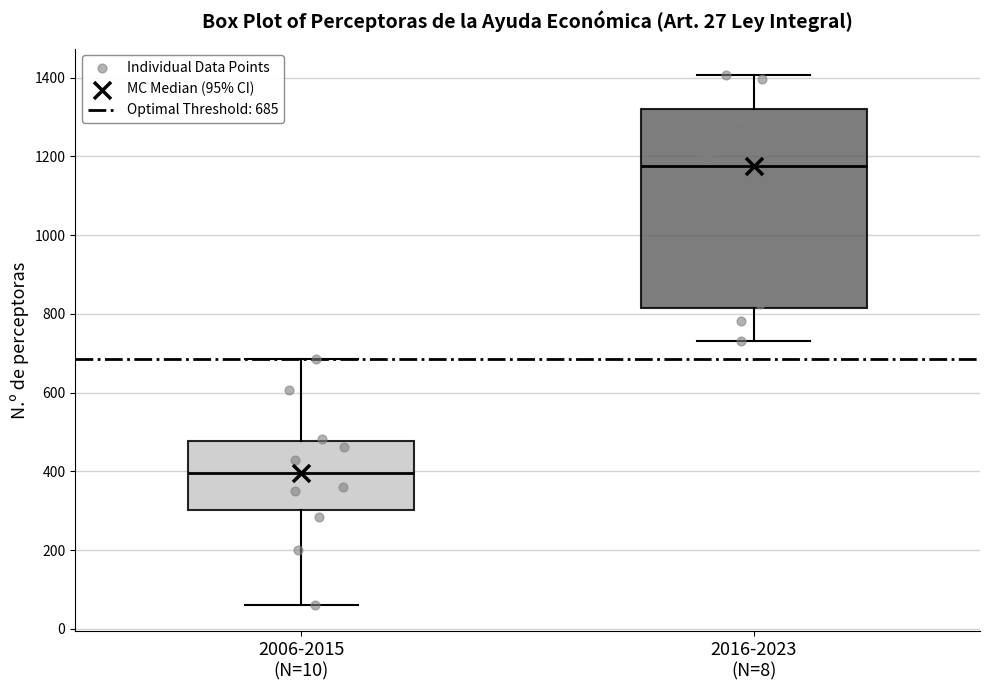

Which box has the lowest median line?

2006-2015 (N=10)